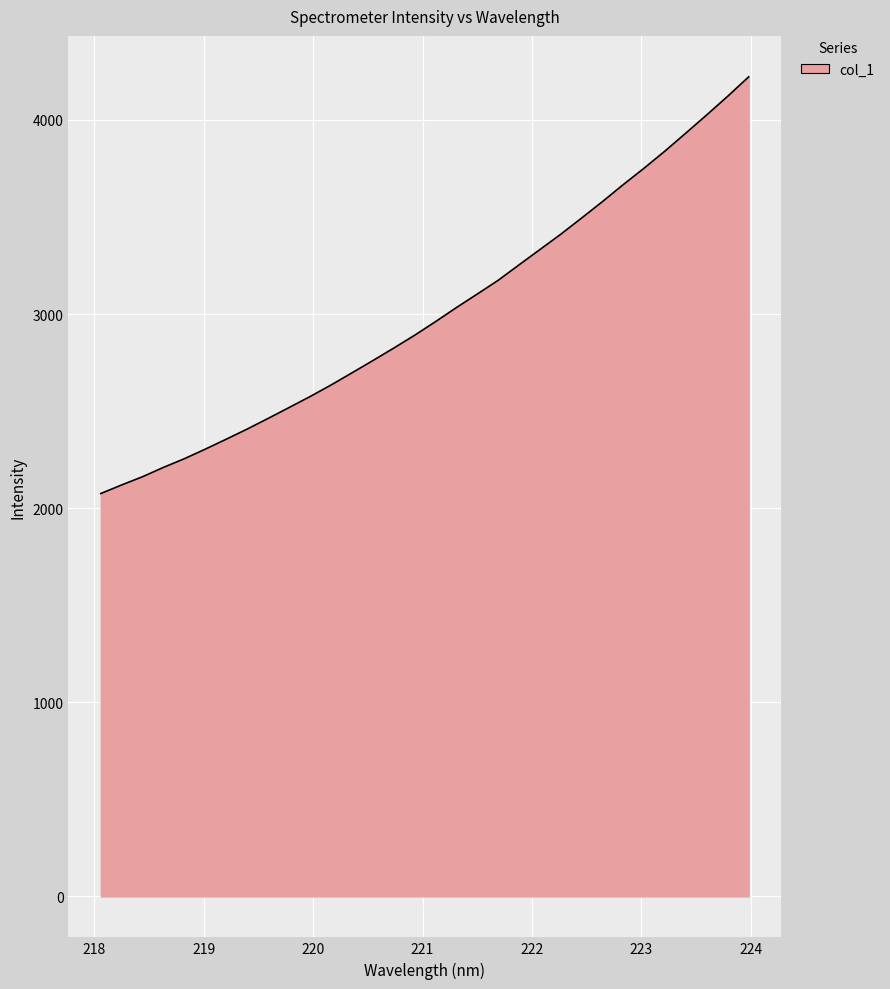

What is the greatest value displayed?

4221.8